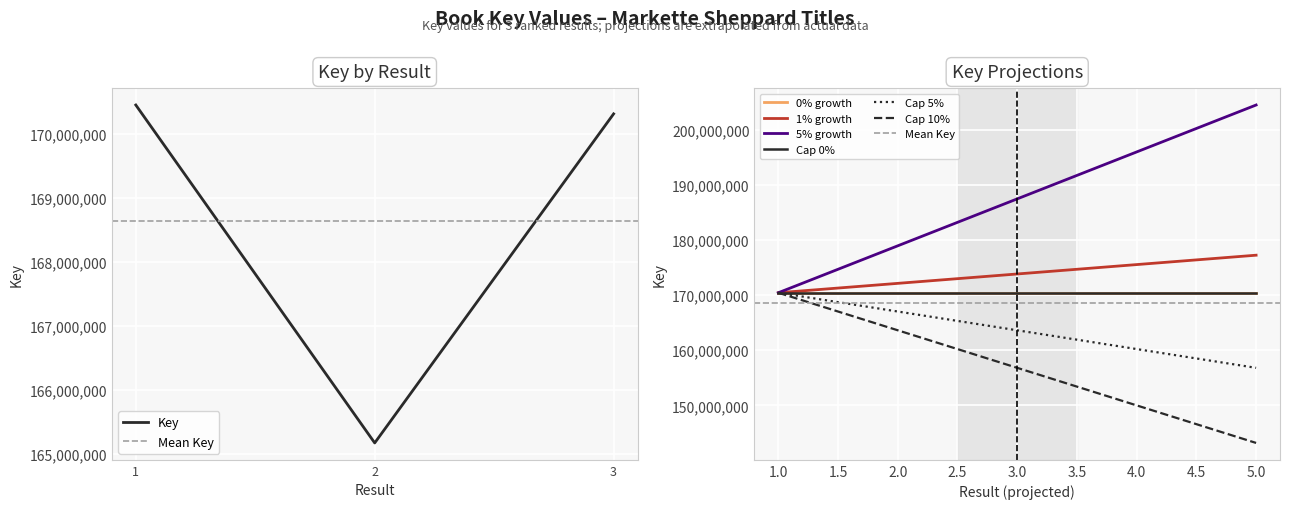

Approximately how many times larger is the value at 2 compared to 1?

1.0